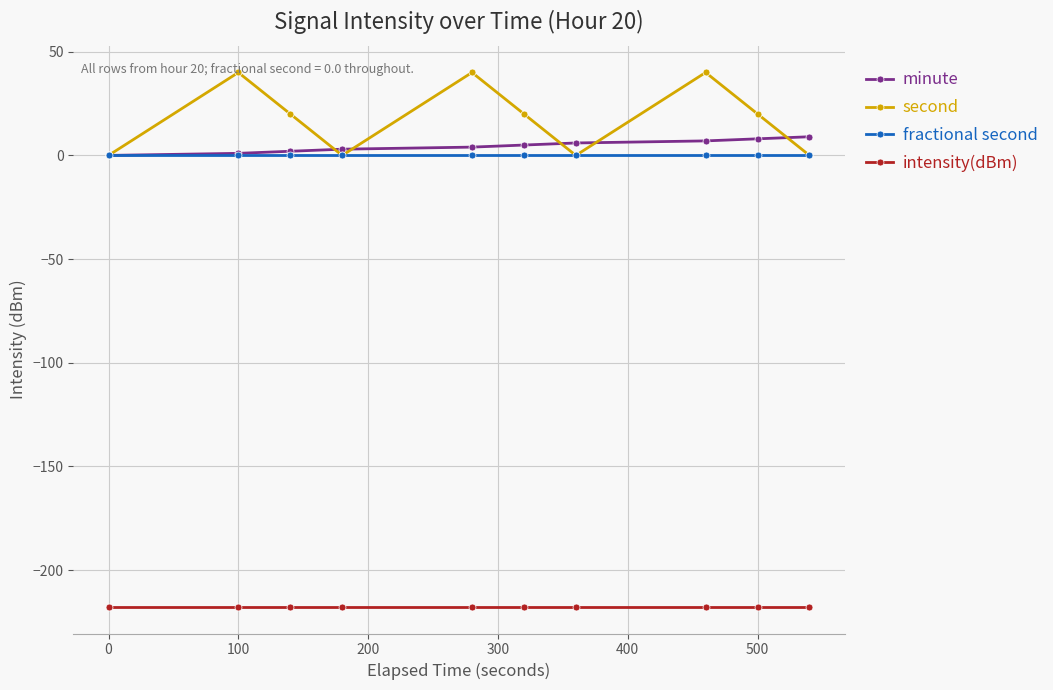

What are all the series names shown in the legend?

minute, second, fractional second, intensity(dBm)